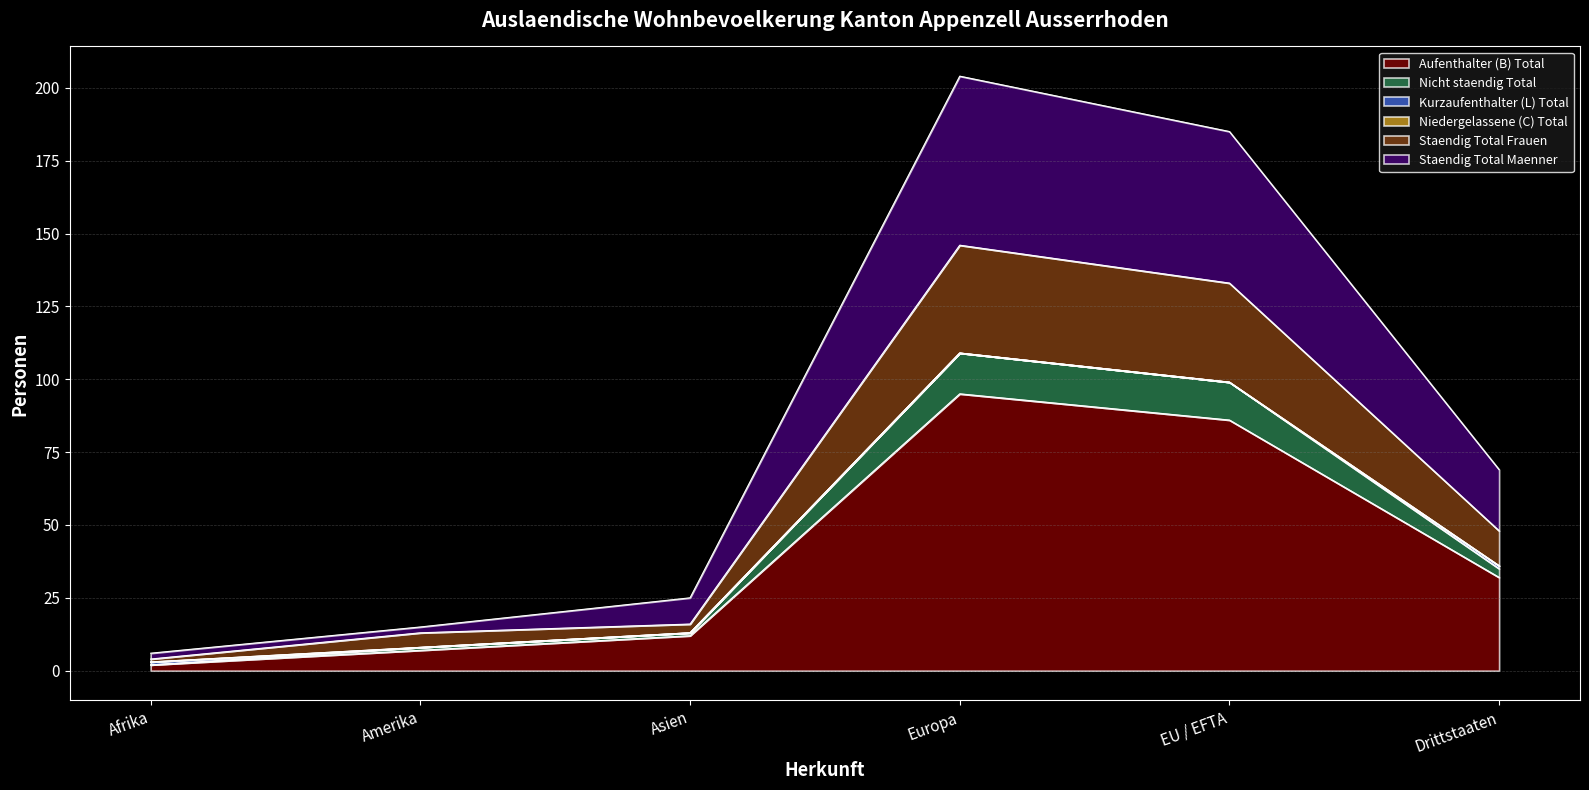

At which label does Aufenthalter (B) Total reach its peak?

Europa